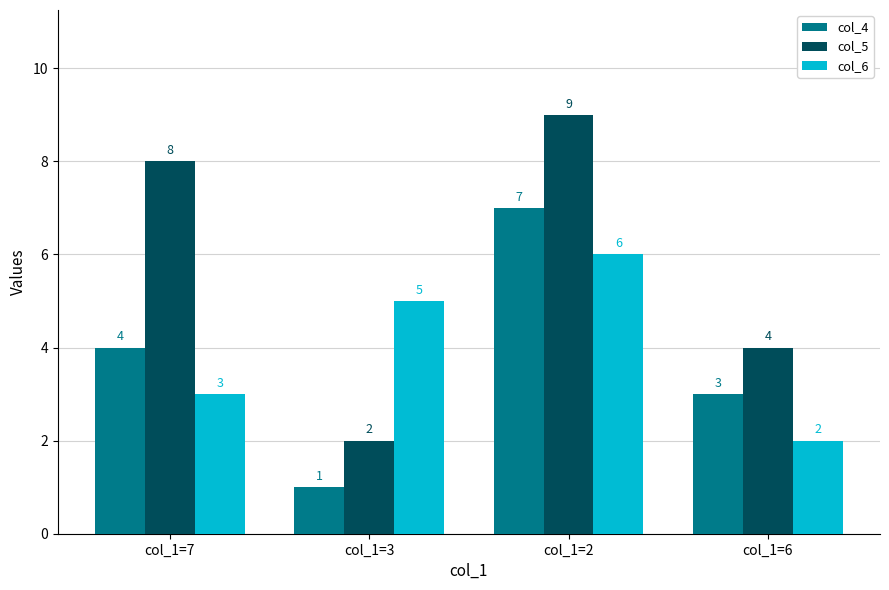

Which series has the largest range (max minus min)?

col_5